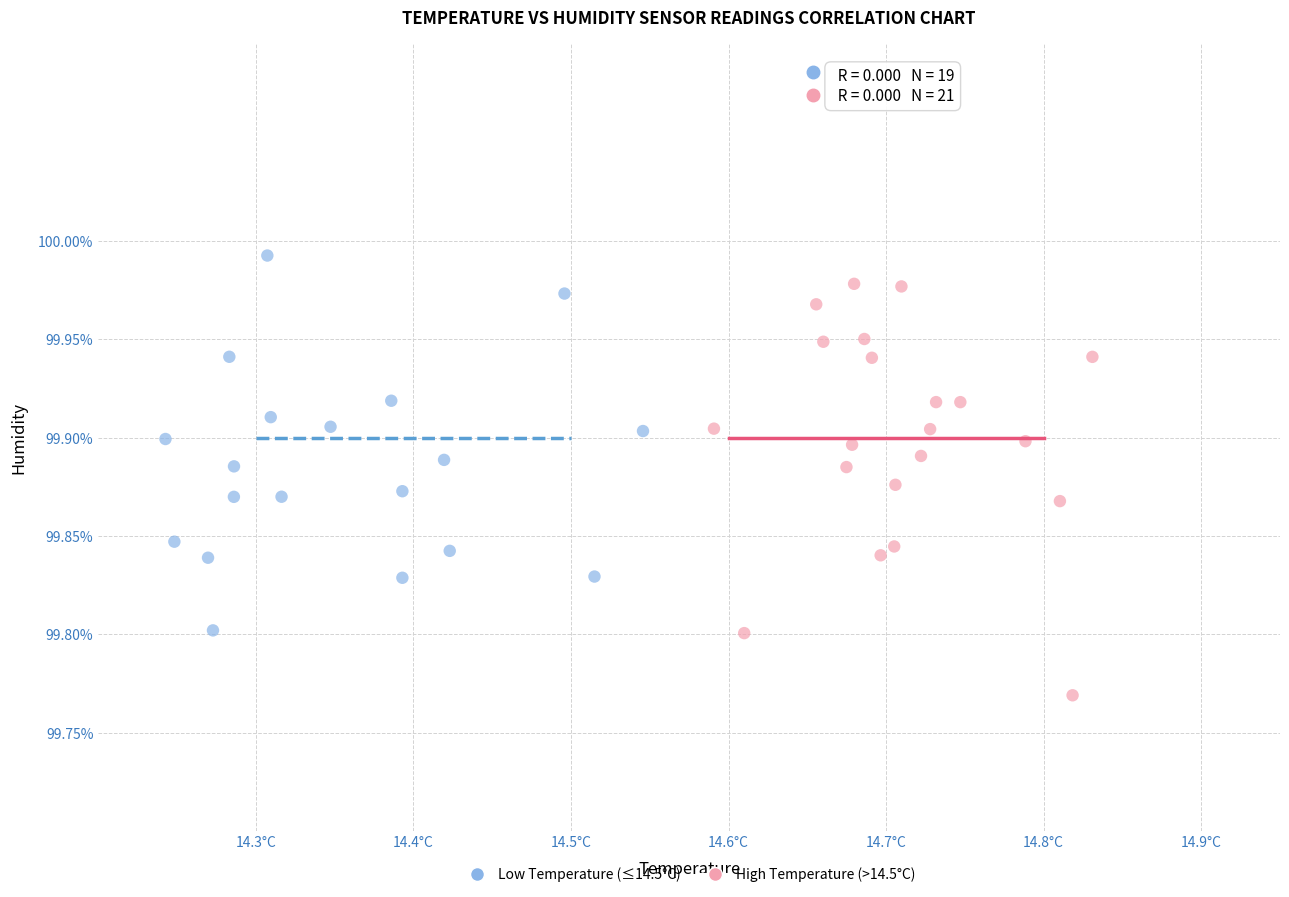

Which series contains the lowest Y value?

High Temperature (>14.5°C)